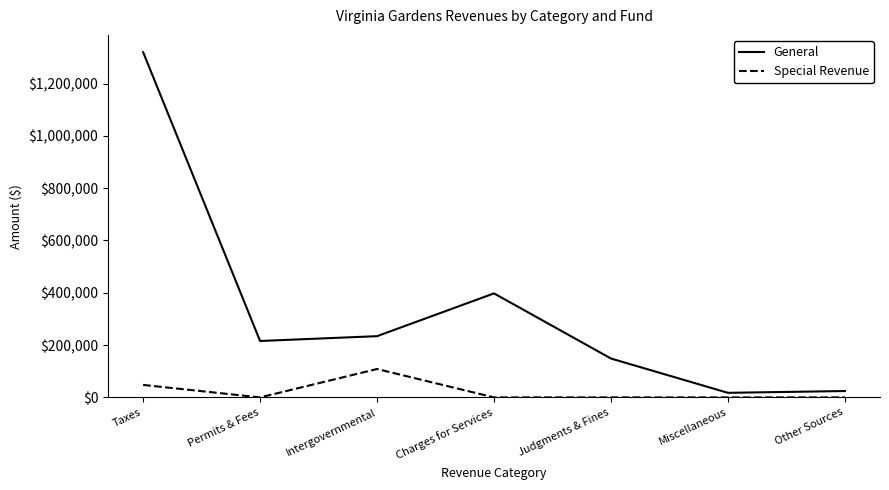

True or false: Special Revenue and General intersect in this chart.

False